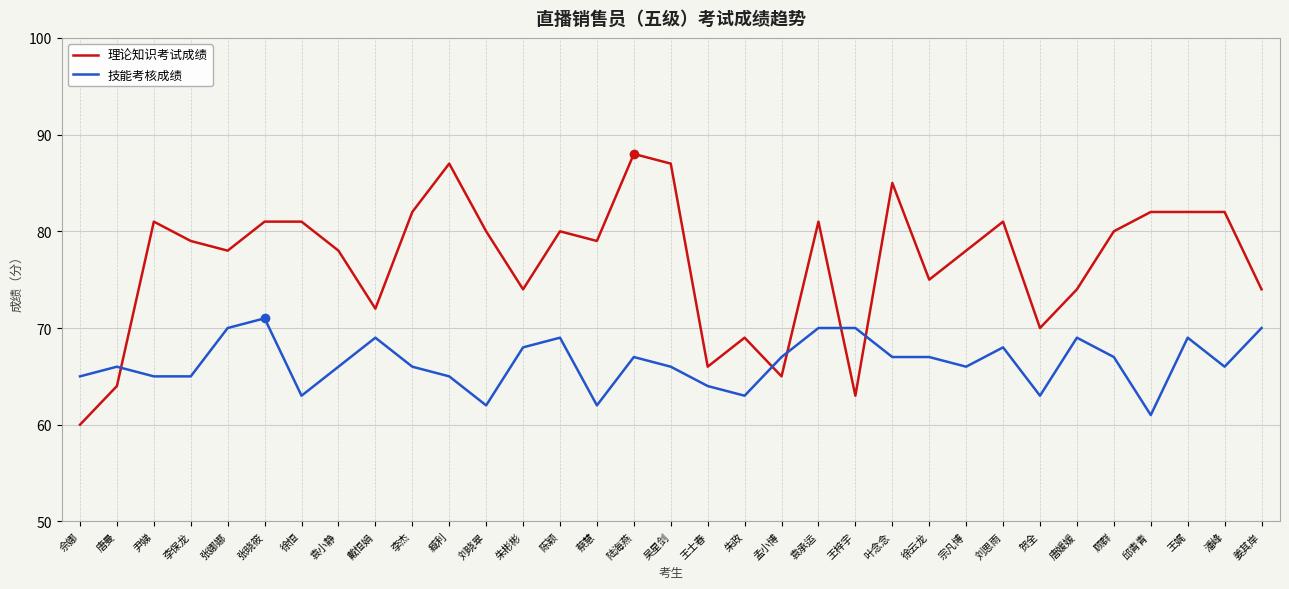

What is the sum of all 技能考核成绩 values?

2192